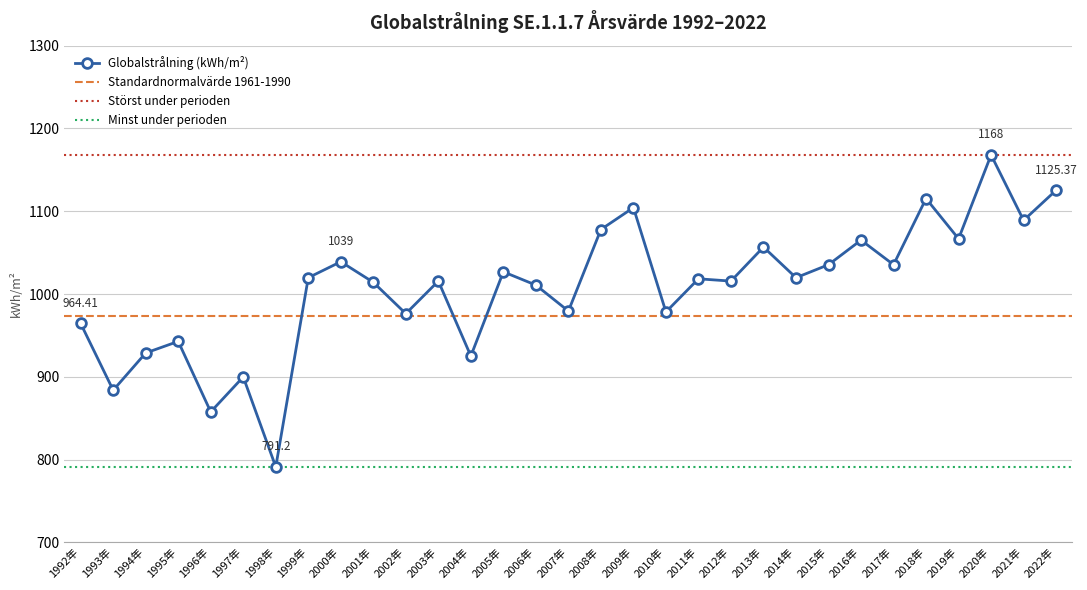

Reading right to left, what are all the values shown in this chart?

1125.4	1089.0	1168.0	1066.7	1115.3	1035.4	1065.1	1035.4	1019.7	1056.7	1015.6	1018.4	978.3	1104.4	1077.9	979.4	1010.8	1026.8	925.1	1015.6	976.3	1014.1	1039.0	1019.7	791.2	899.8	857.6	942.8	928.8	883.8	964.4